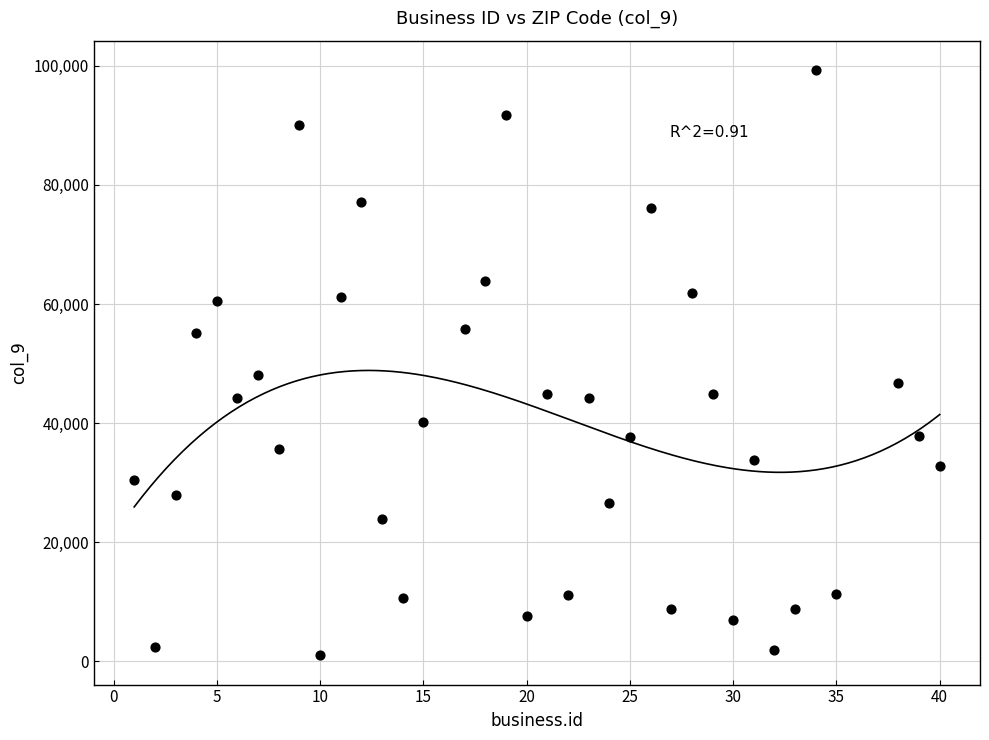

What is the range of X values (max minus min)?

39